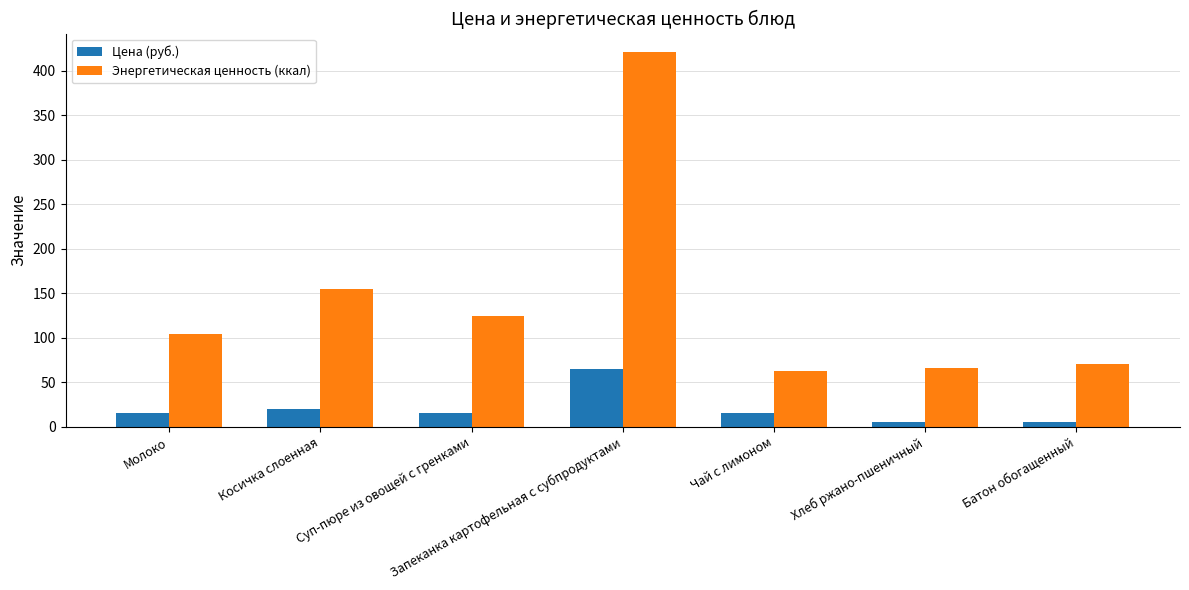

Is it true that Энергетическая ценность (ккал) equals 172.5 at Суп-пюре из овощей с гренками?

False